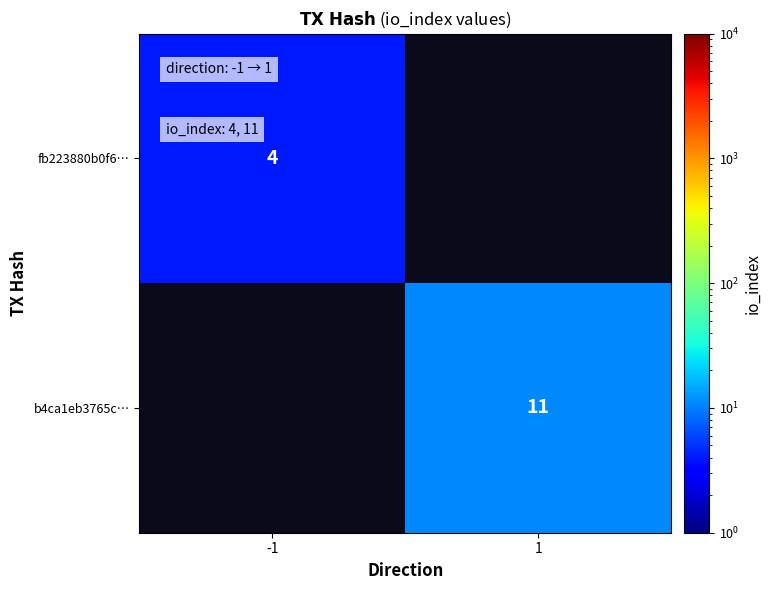

True or false: fb223880b0f6… has a value of 7 at -1.

False